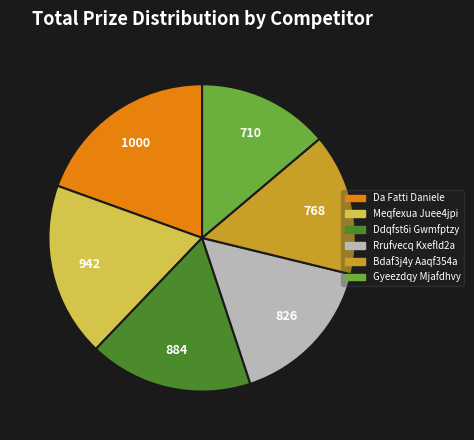

Is there a majority slice in this chart?

No